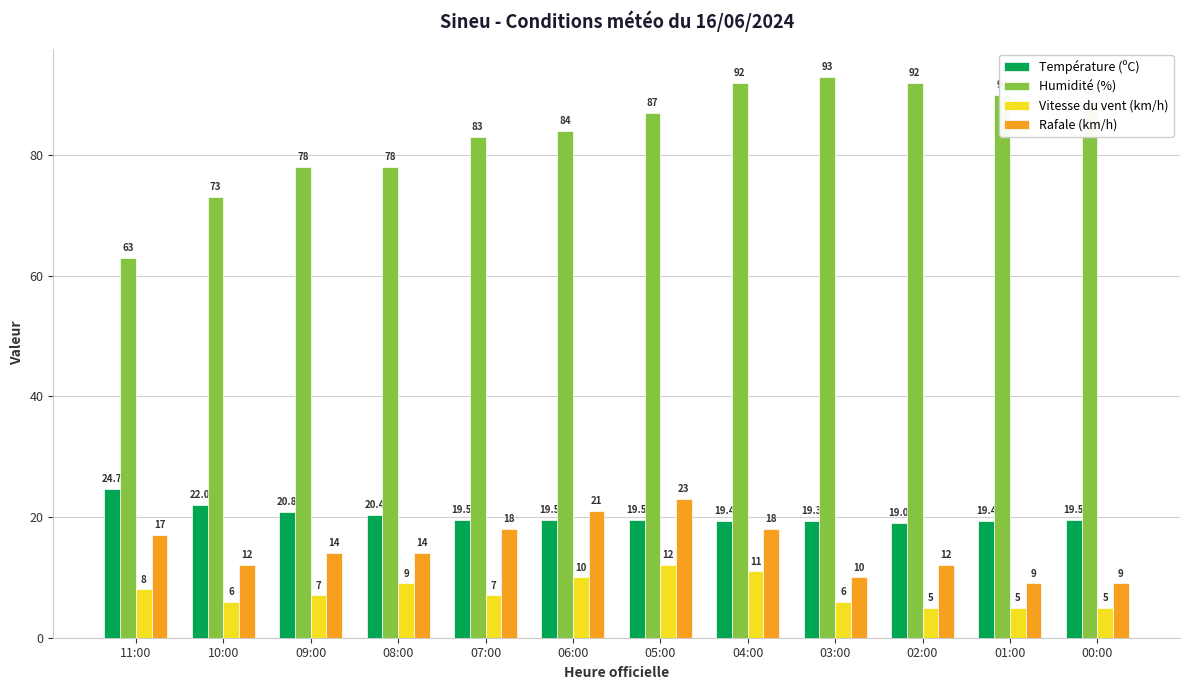

The value of Humidité (%) at 08:00 is 78.0. True or false?

True